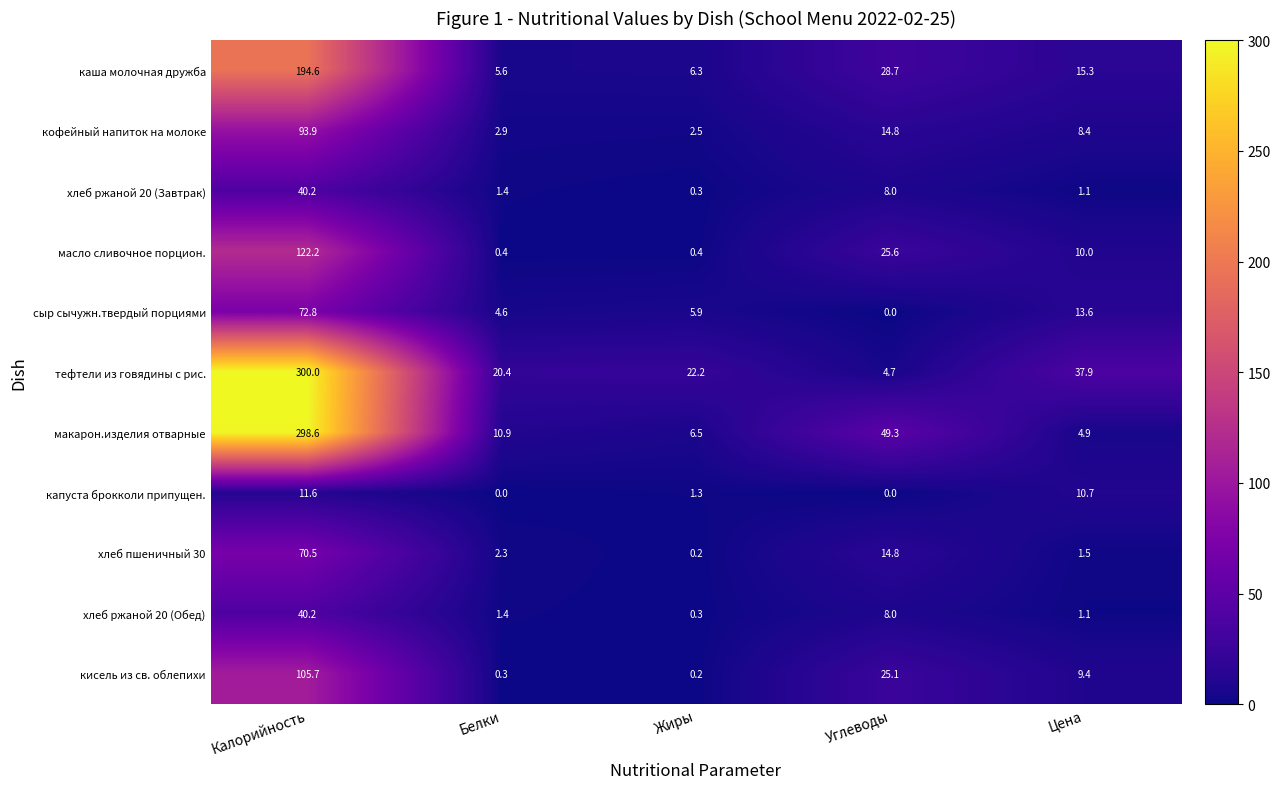

At which category is the sum across all series the highest?

Калорийность